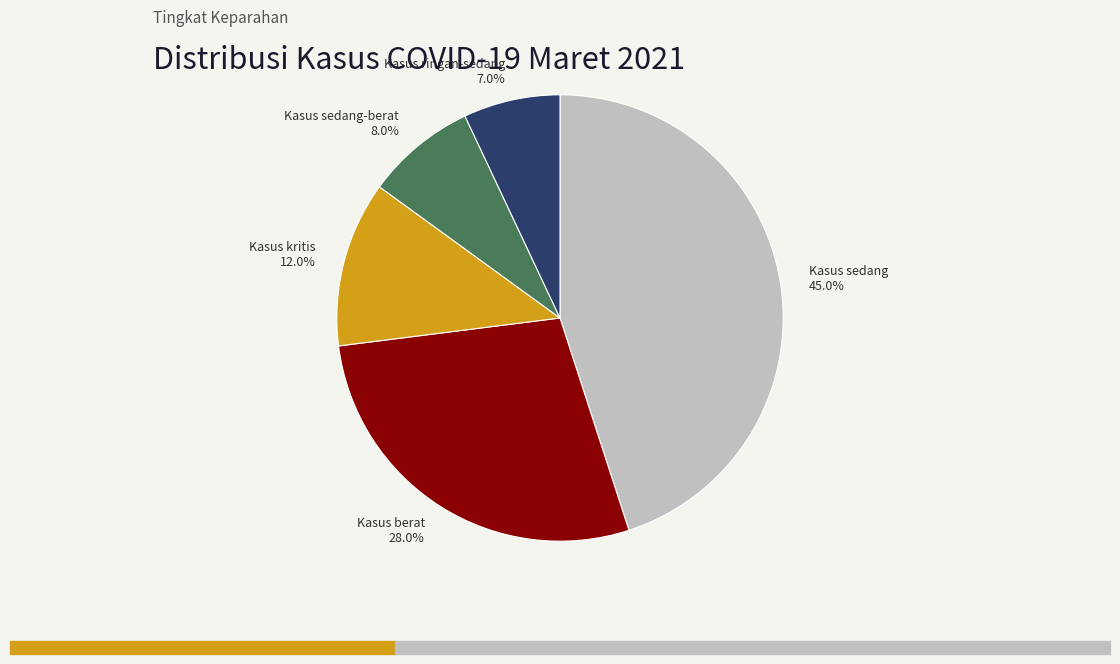

Is there a majority slice in this chart?

No